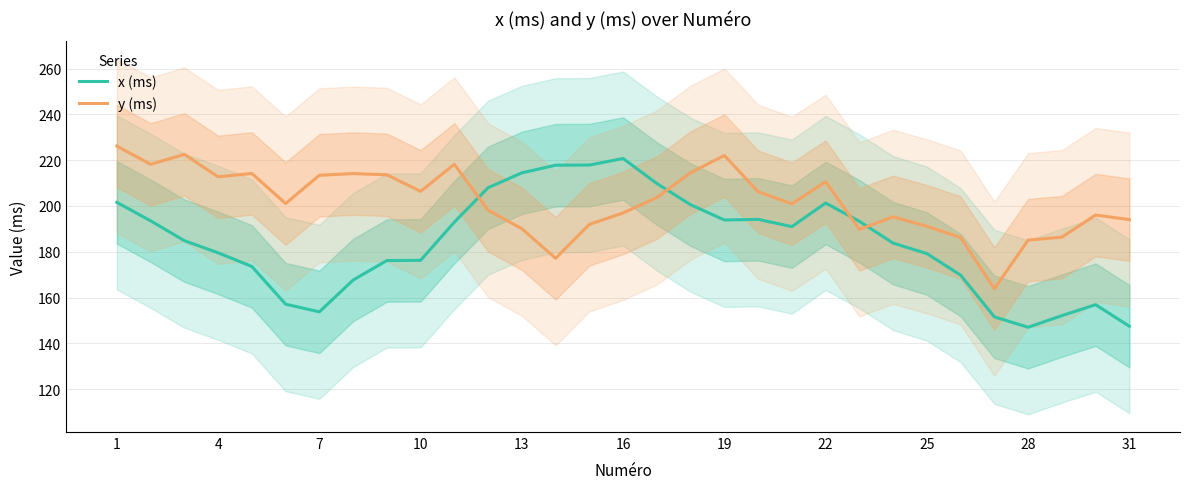

After their last crossing, which series has the higher values: x (ms) or y (ms)?

y (ms)